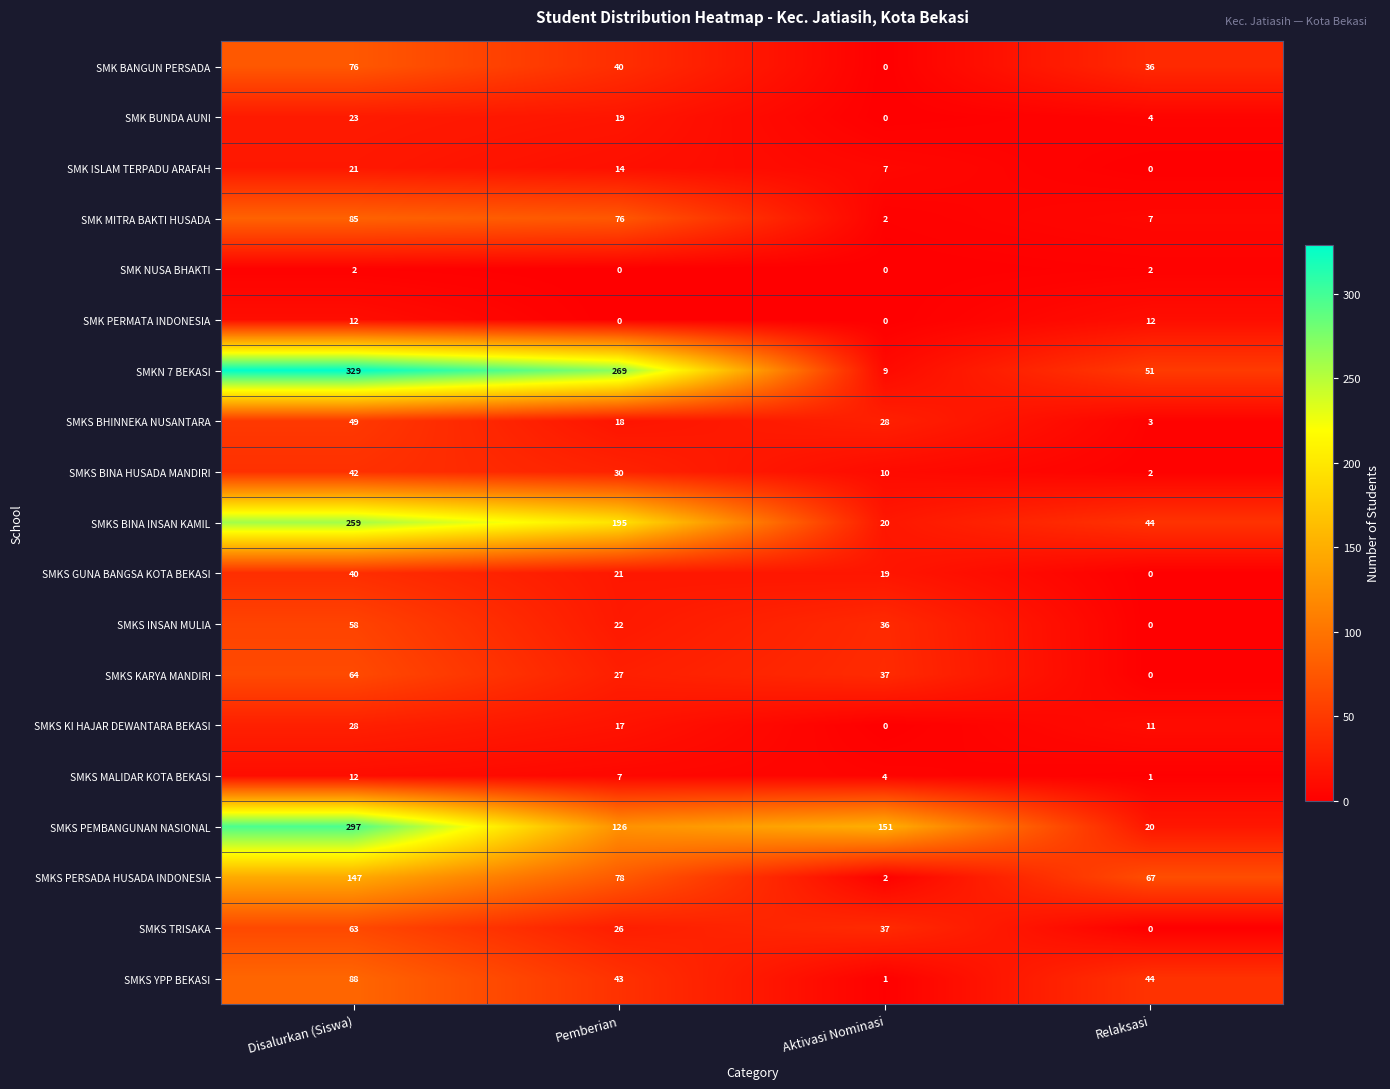

How many series are shown in this chart?

19